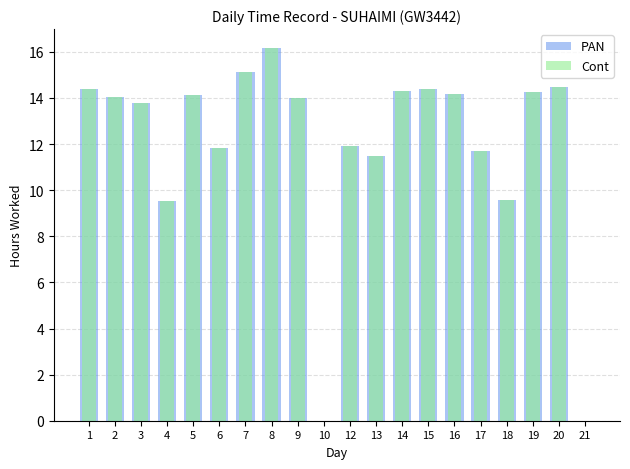

True or false: Cont has a value of 15.1 at 7.

True